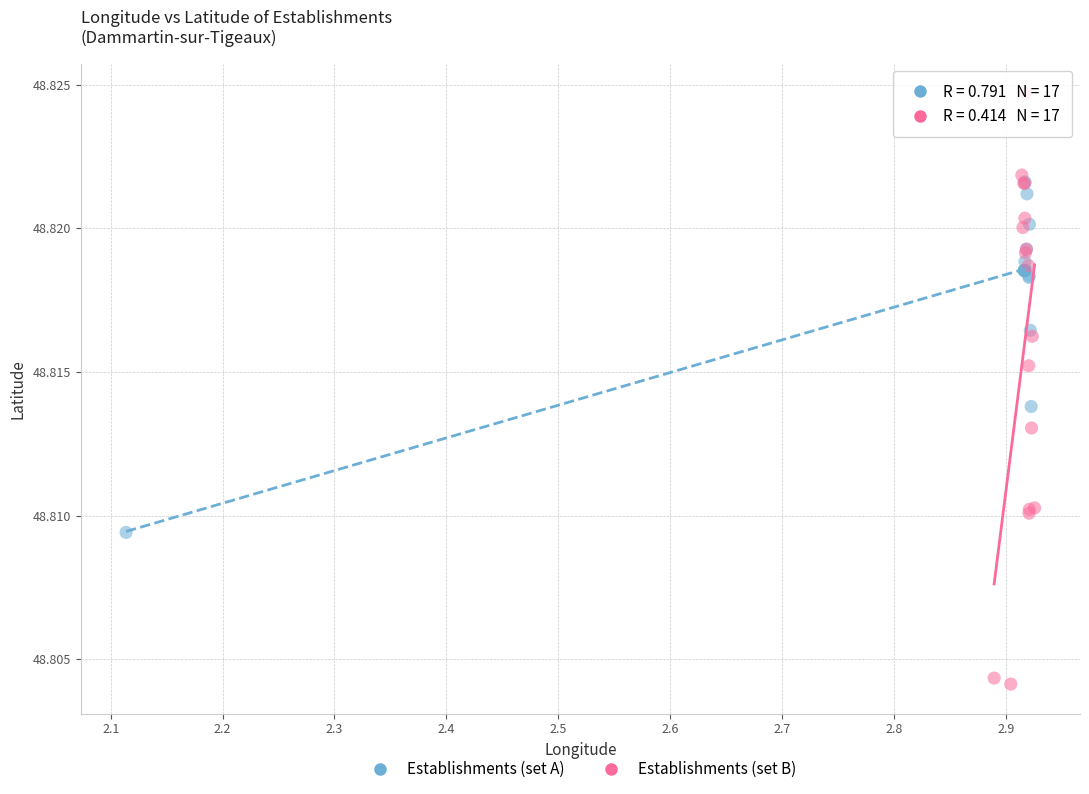

Which series contains the lowest Y value?

Establishments (set B)